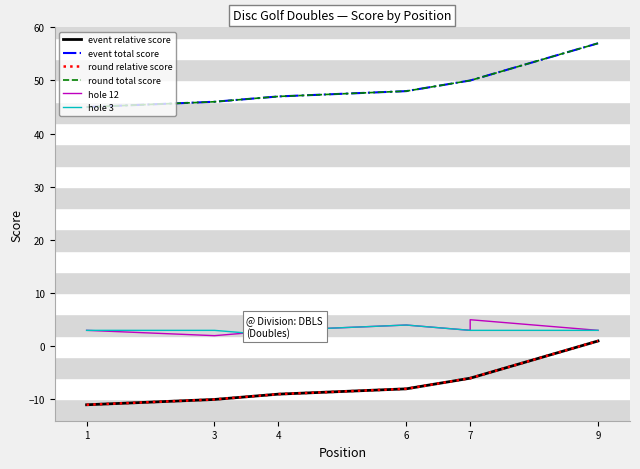

The value of event total score at 7 is 50. True or false?

True